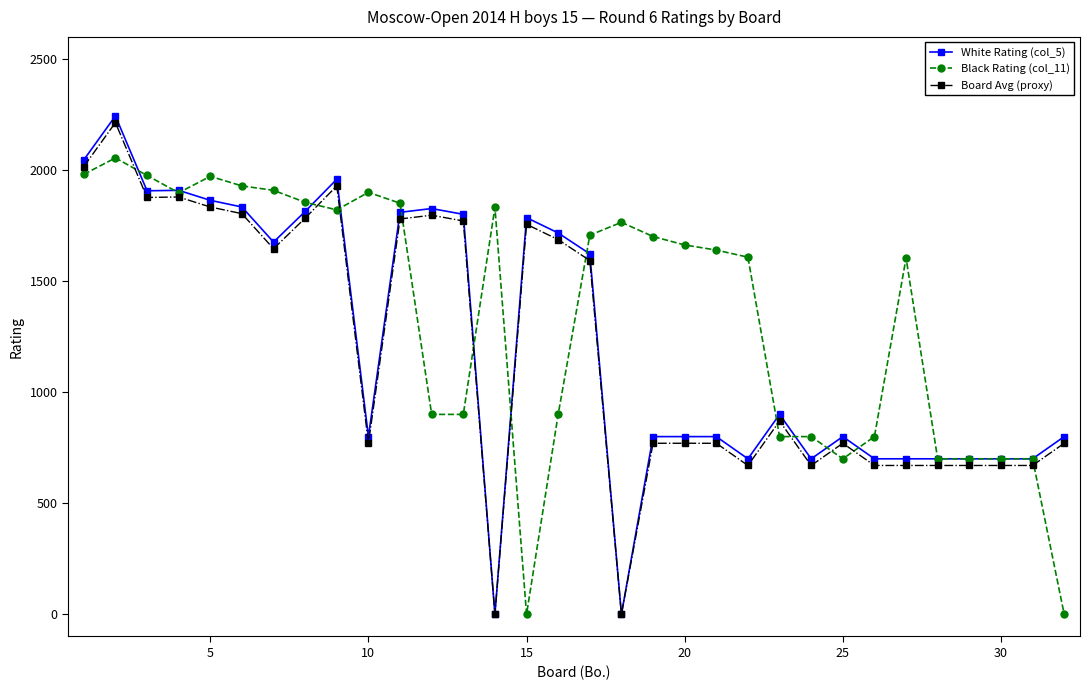

Which series has the largest total across all categories?

Black Rating (col_11)